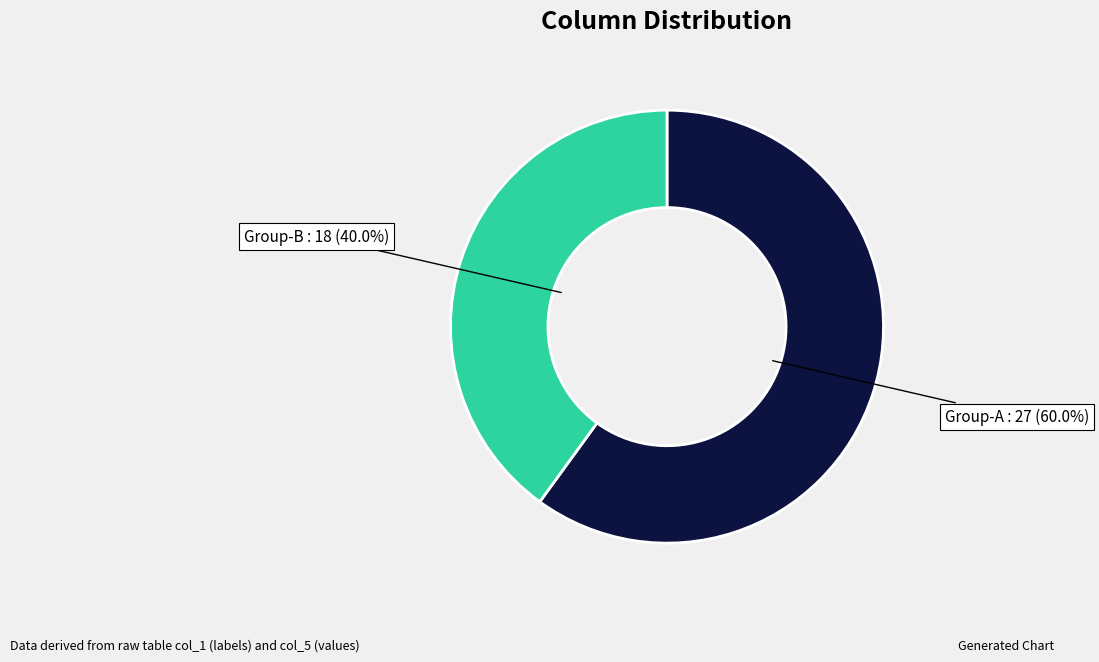

Is there any slice that represents more than half of the pie?

Yes